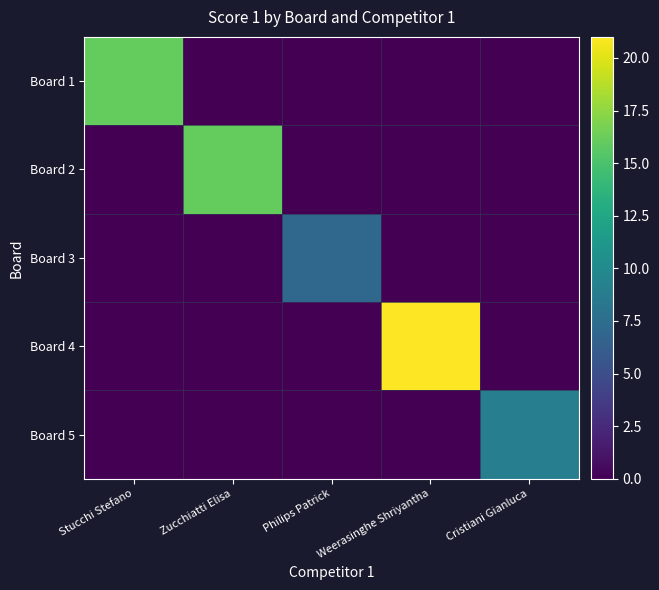

Reading right to left, extract all data points from this chart.

Board 1: Cristiani Gianluca=0	Weerasinghe Shriyantha=0	Philips Patrick=0	Zucchiatti Elisa=0	Stucchi Stefano=16
Board 2: Cristiani Gianluca=0	Weerasinghe Shriyantha=0	Philips Patrick=0	Zucchiatti Elisa=16	Stucchi Stefano=0
Board 3: Cristiani Gianluca=0	Weerasinghe Shriyantha=0	Philips Patrick=7	Zucchiatti Elisa=0	Stucchi Stefano=0
Board 4: Cristiani Gianluca=0	Weerasinghe Shriyantha=21	Philips Patrick=0	Zucchiatti Elisa=0	Stucchi Stefano=0
Board 5: Cristiani Gianluca=9	Weerasinghe Shriyantha=0	Philips Patrick=0	Zucchiatti Elisa=0	Stucchi Stefano=0